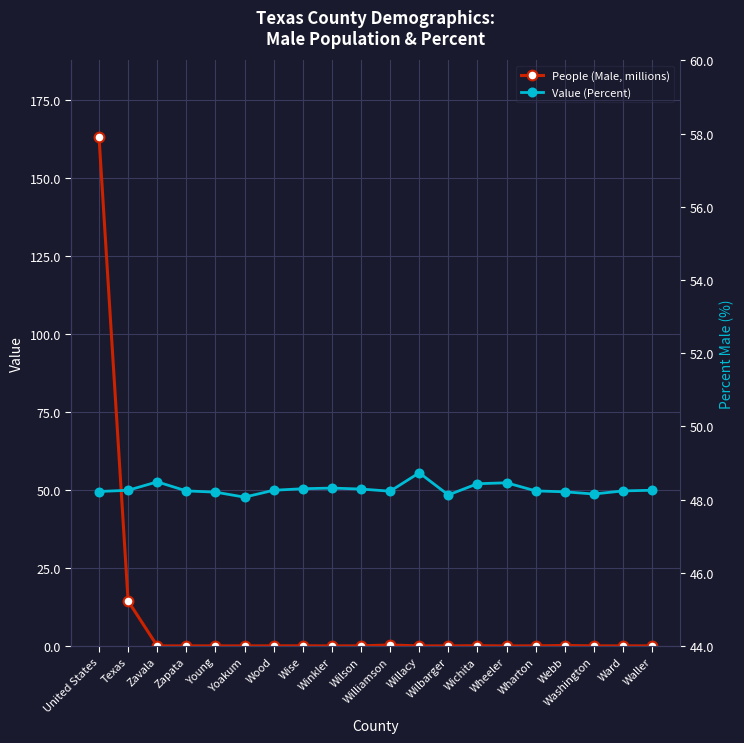

What is the difference between the second highest and minimum values in the Value (Percent) series?

4.9